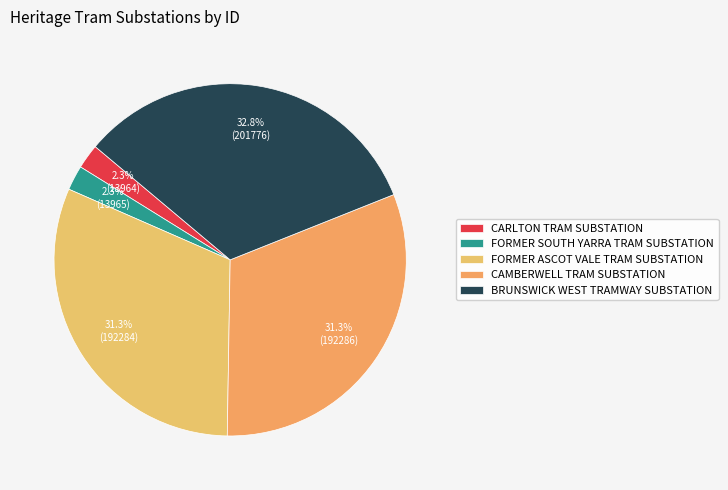

Approximately how many times larger is the value at CARLTON TRAM SUBSTATION compared to FORMER SOUTH YARRA TRAM SUBSTATION?

1.0